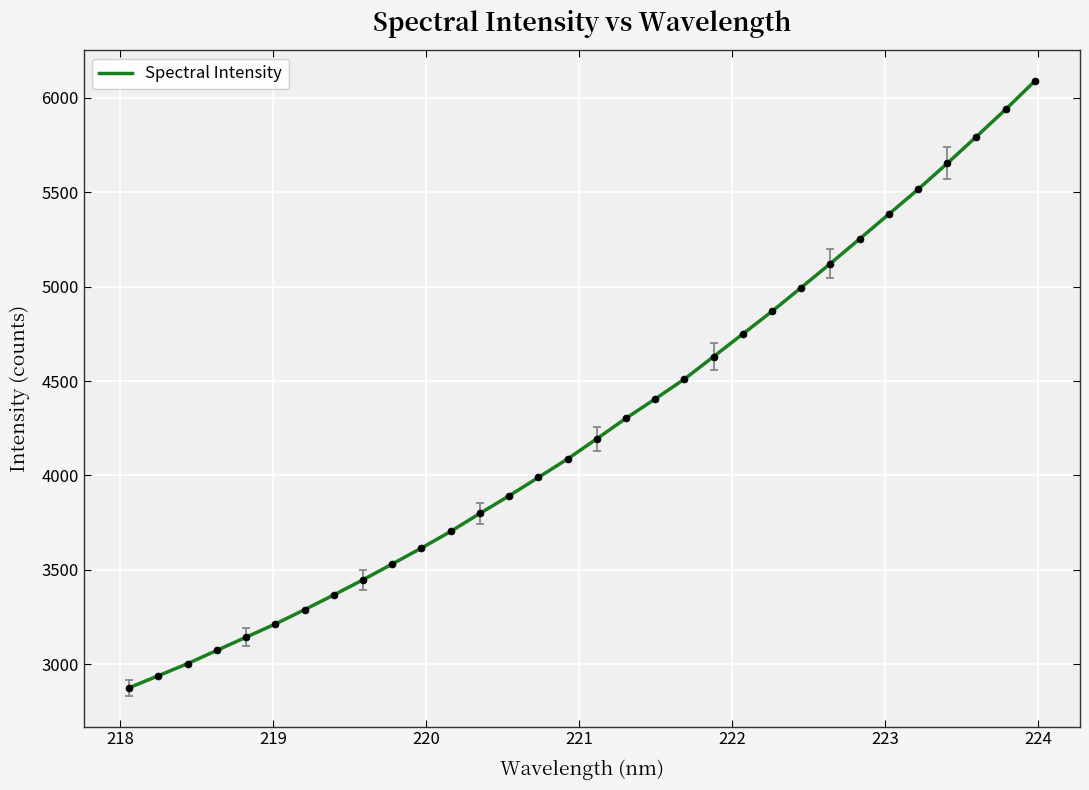

What is the smallest value displayed?

2875.7